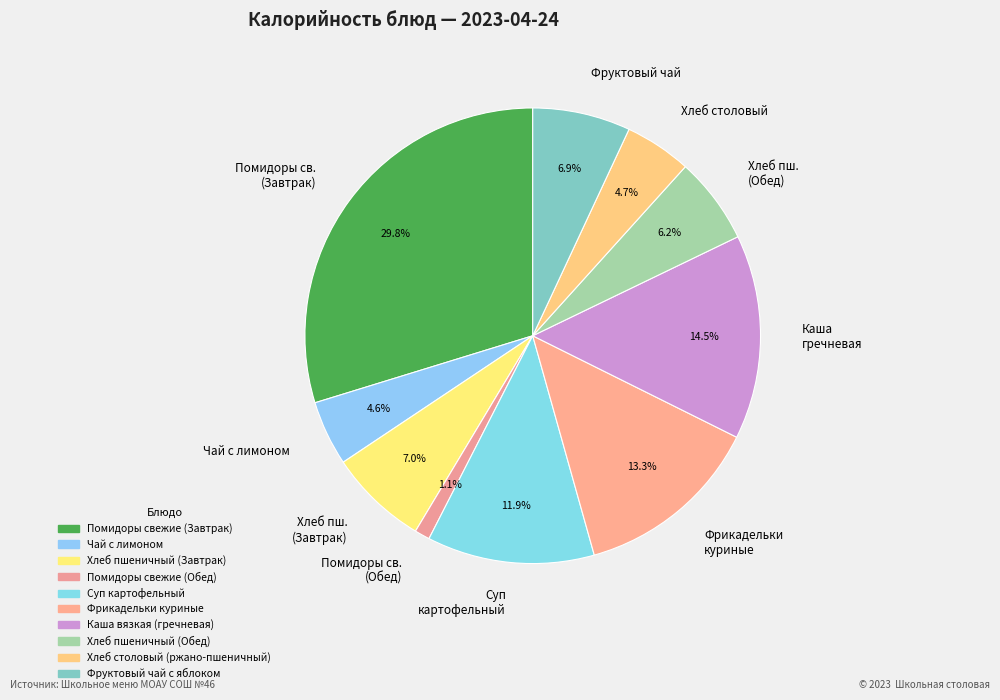

Between Хлеб столовый and Хлеб пш. (Обед), which is larger?

Хлеб пш. (Обед)